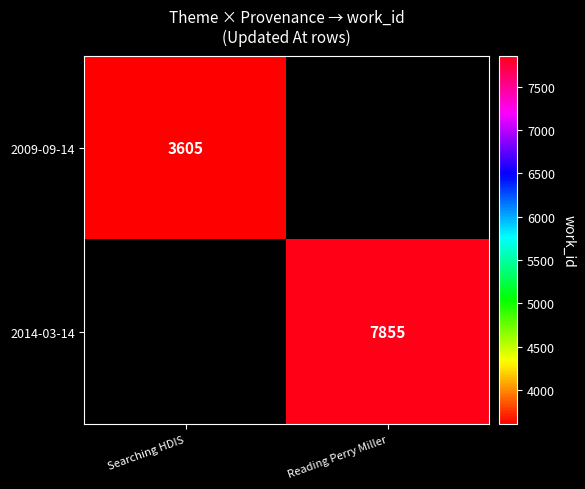

Is the value of 2014-03-14 at Reading Perry Miller greater than the value of 2009-09-14 at Searching HDIS?

Yes